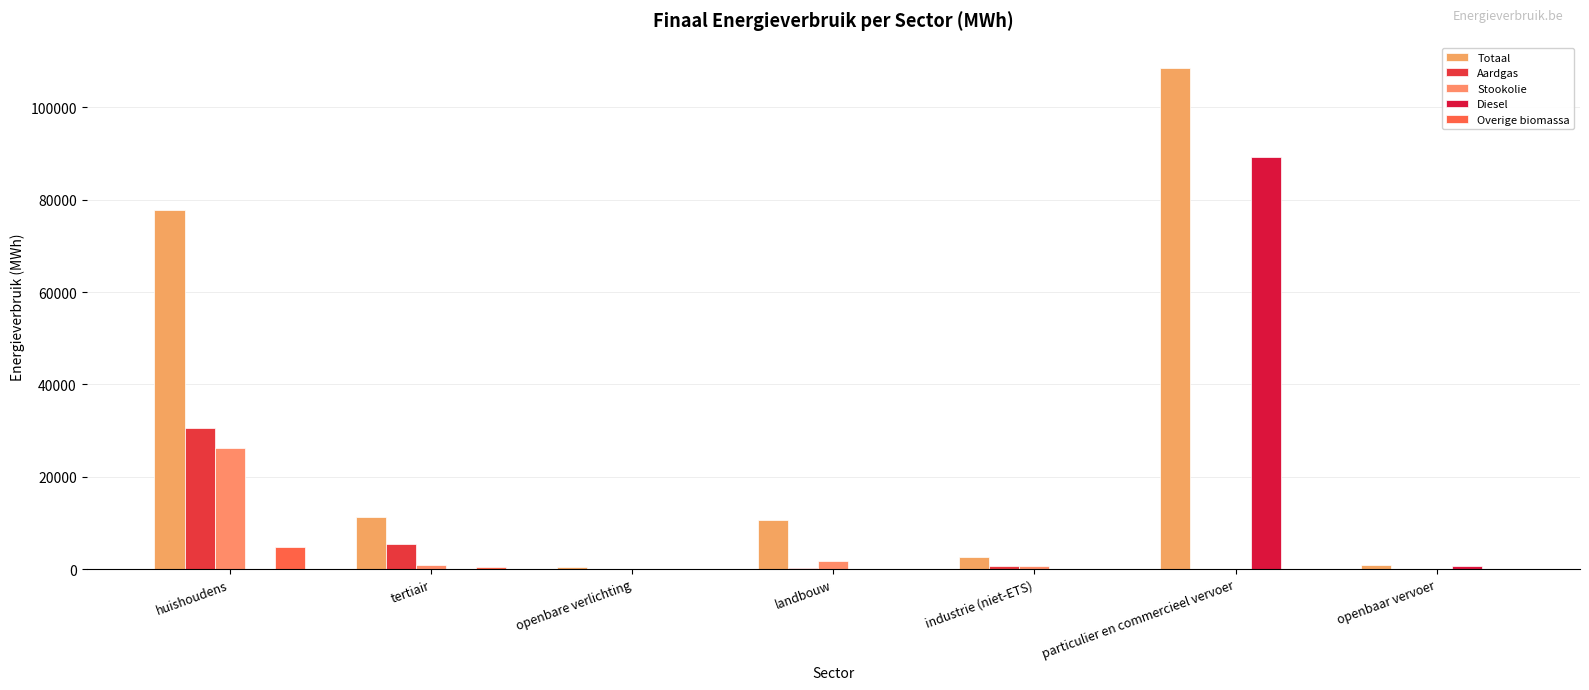

At which label does Diesel reach its peak?

particulier en commercieel vervoer